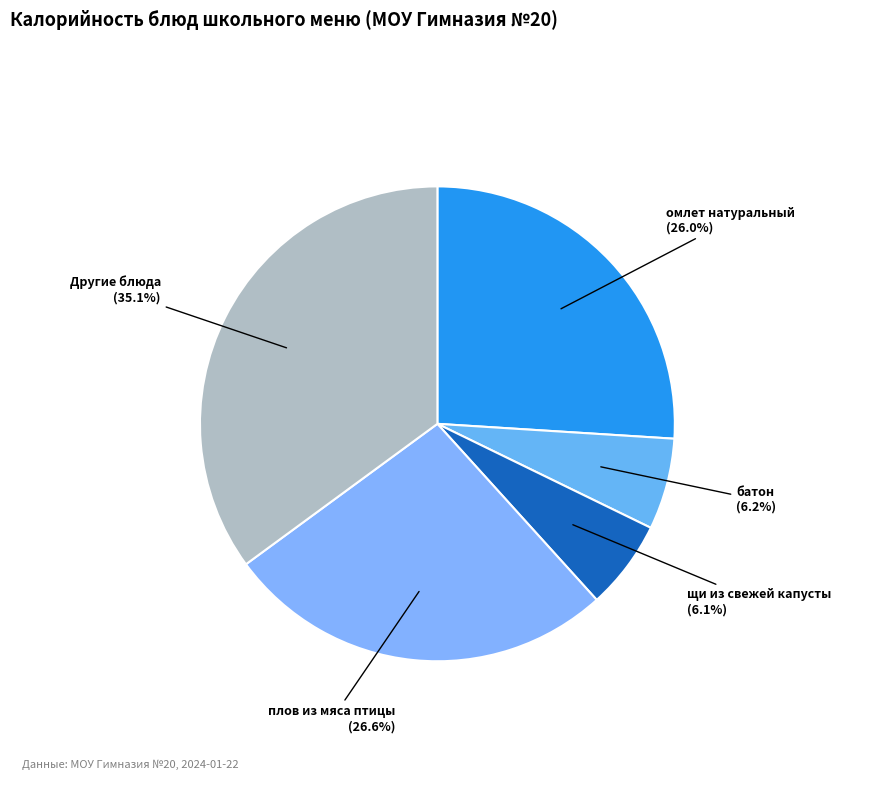

To the nearest percent, what is the difference between the largest and smallest slice percentages?

29%